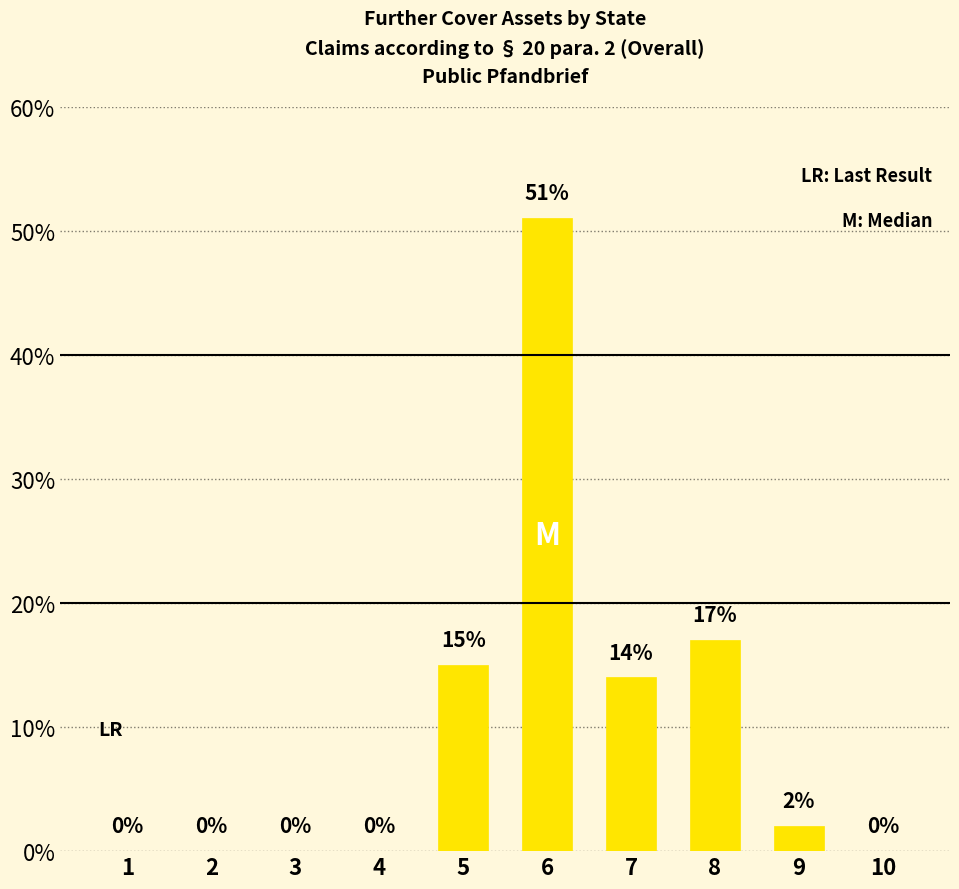

How many series are shown in this chart?

1